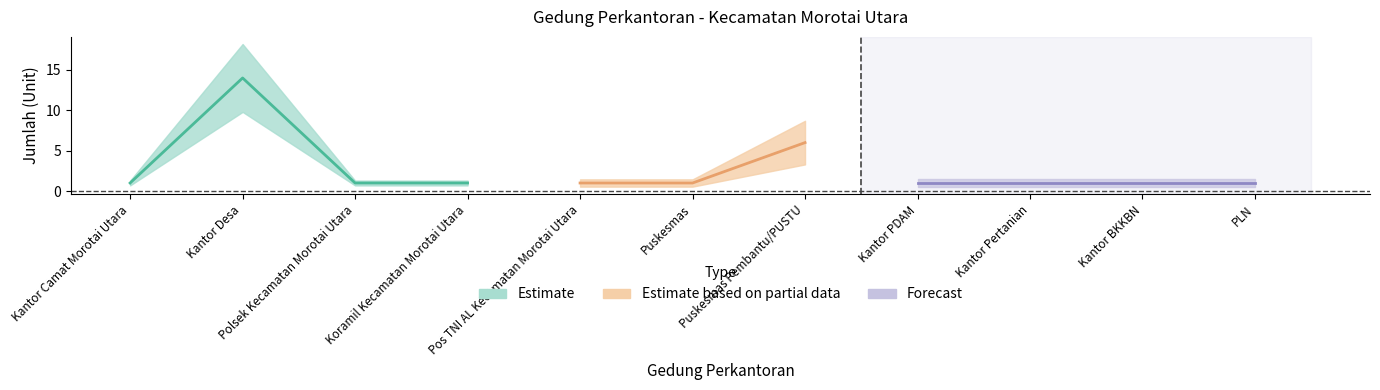

Reading left to right, list all the values displayed in this chart.

Kantor Camat Morotai Utara=1	Kantor Desa=14	Polsek Kecamatan Morotai Utara=1	Koramil Kecamatan Morotai Utara=1	Pos TNI AL Kecamatan Morotai Utara=1	Puskesmas=1	Puskesmas Pembantu/PUSTU=6	Kantor PDAM=1	Kantor Pertanian=1	Kantor BKKBN=1	PLN=1